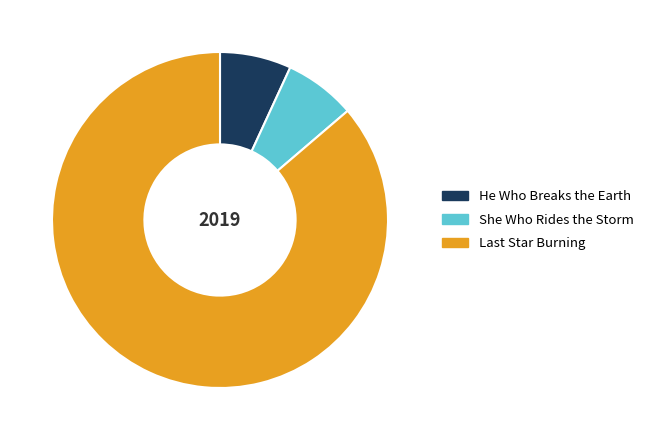

The He Who Breaks the Earth slice represents 7% of the pie. True or false?

True